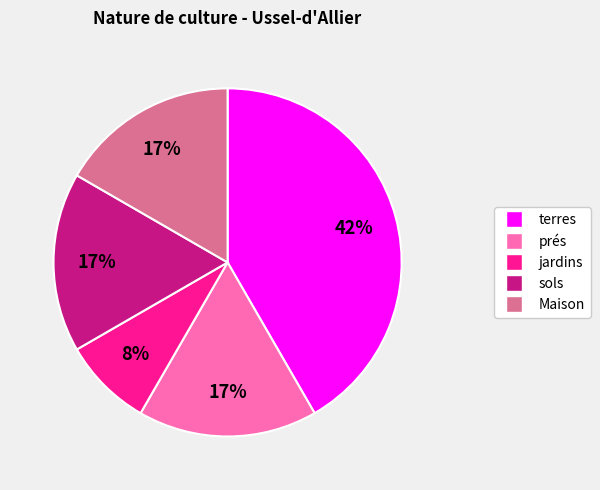

True or false: sols accounts for 28% of the total.

False